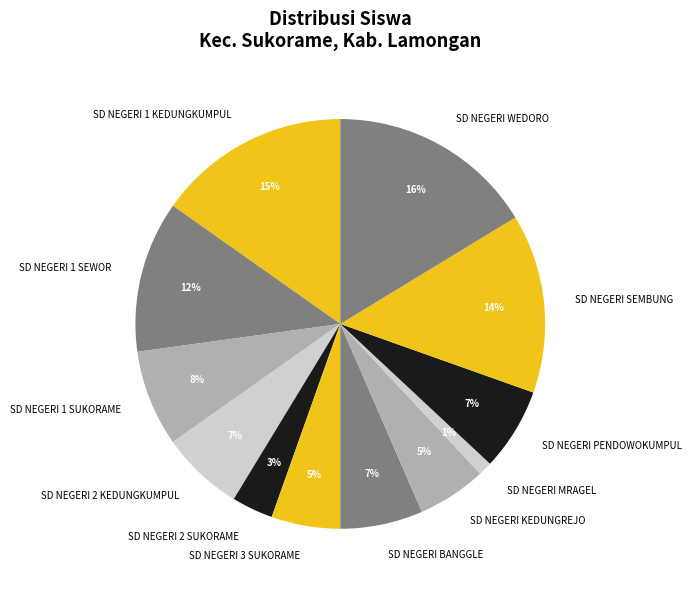

Which has a higher value, SD NEGERI MRAGEL or SD NEGERI SEMBUNG?

SD NEGERI SEMBUNG